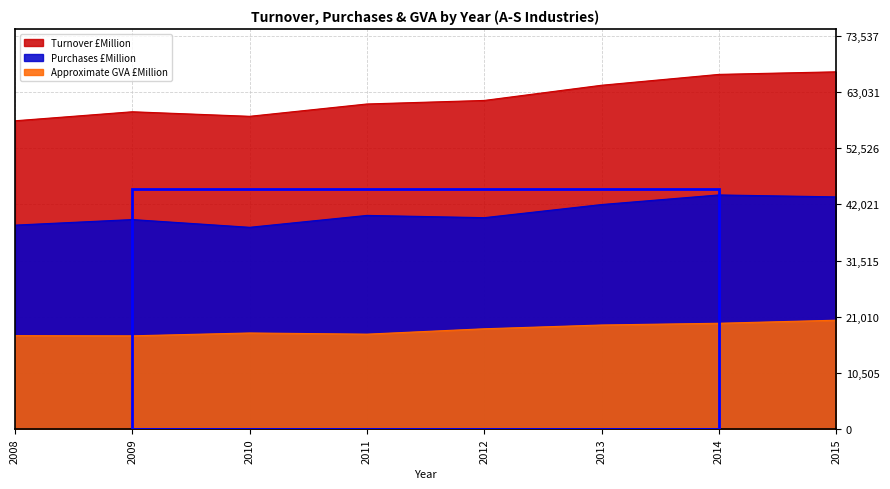

Between 2013 and 2011, which is larger?

2013